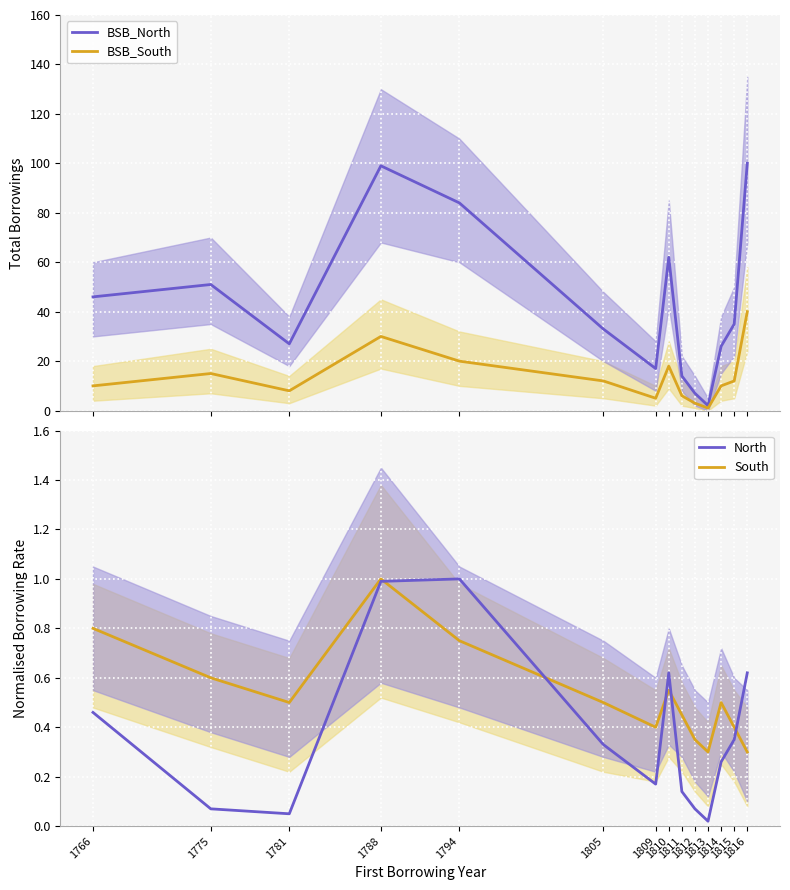

What are all the series names shown in the legend?

BSB_North, BSB_South, South, North